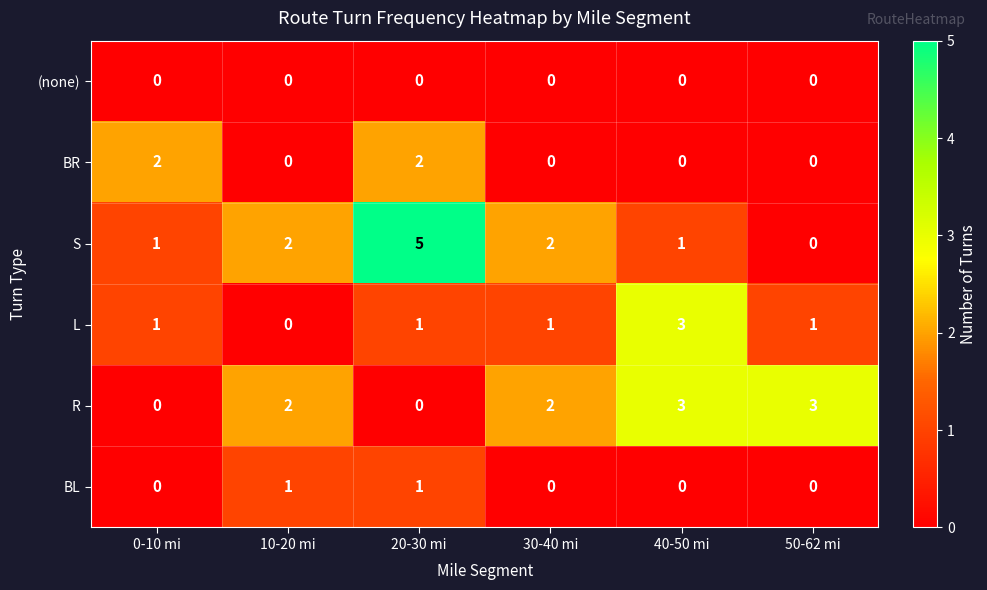

What is the difference between the maximum and second lowest values in the S series?

4